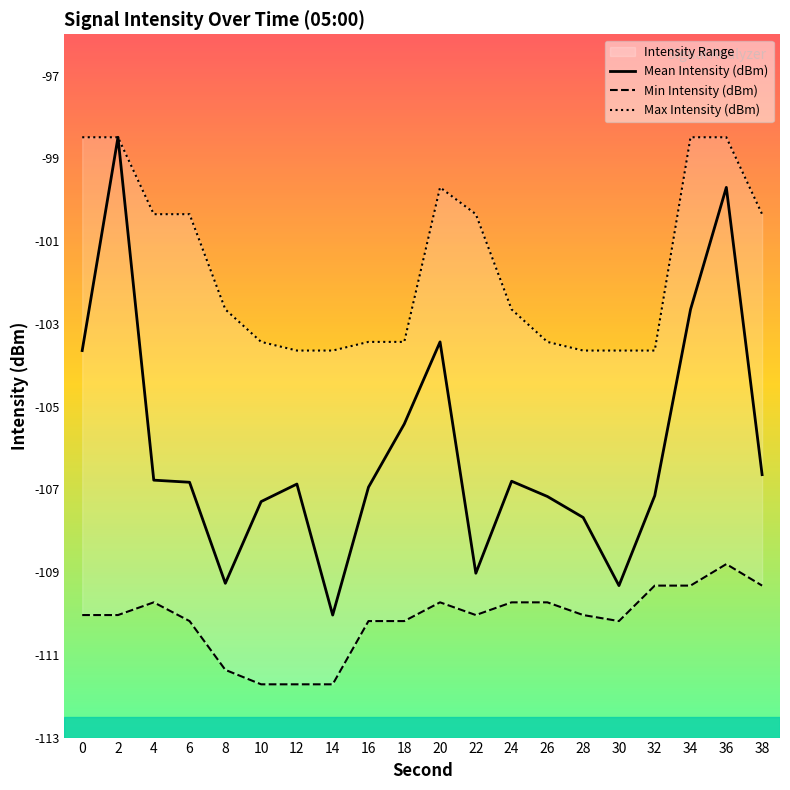

Which series has the largest range (max minus min)?

Mean Intensity (dBm)